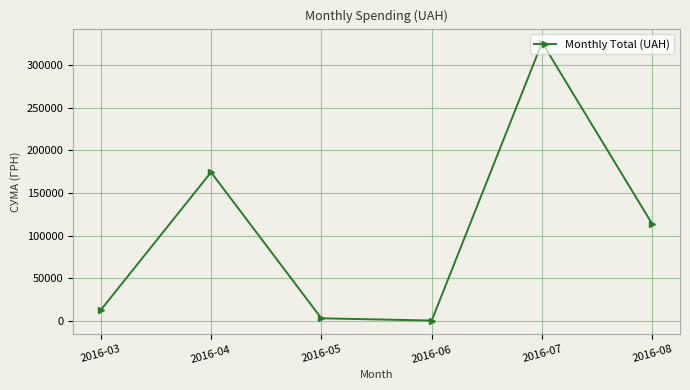

What is the value of the 2nd point from the left?

174434.8